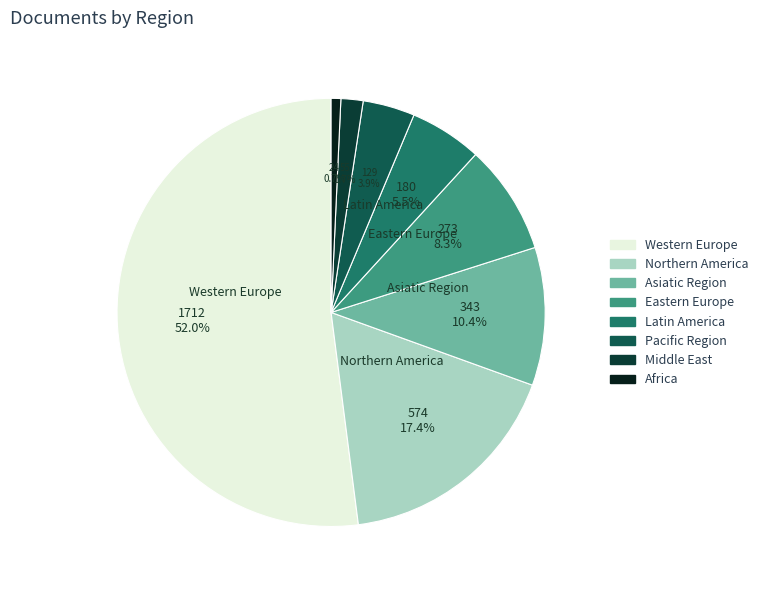

Is there any slice that represents more than half of the pie?

Yes